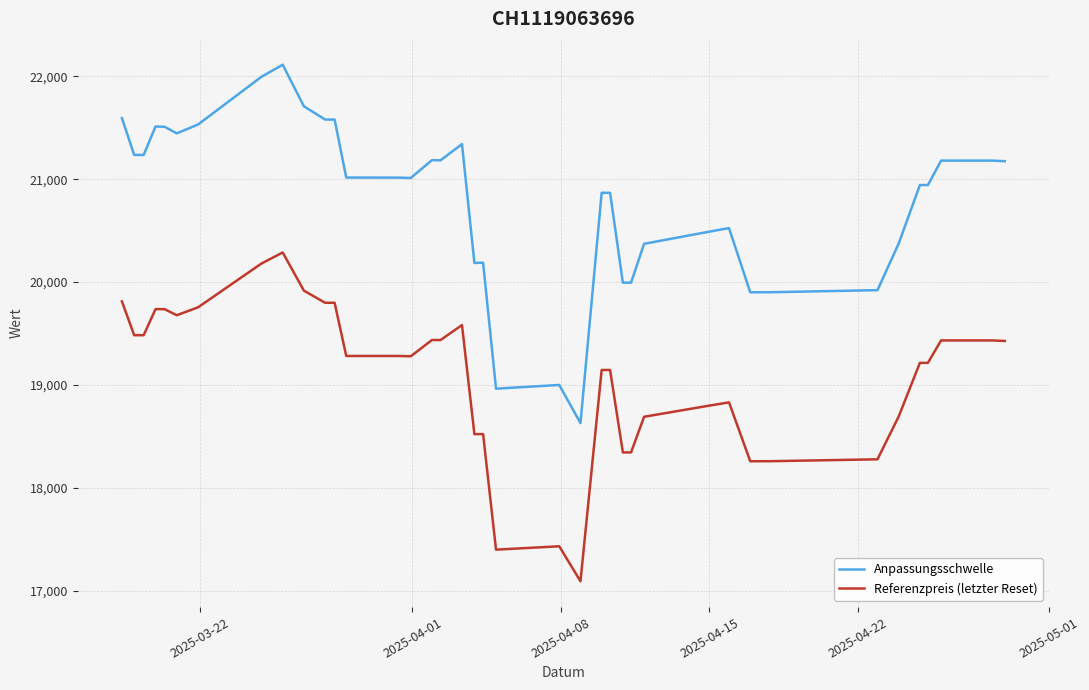

What is the highest value of the Referenzpreis (letzter Reset) series?

20287.8